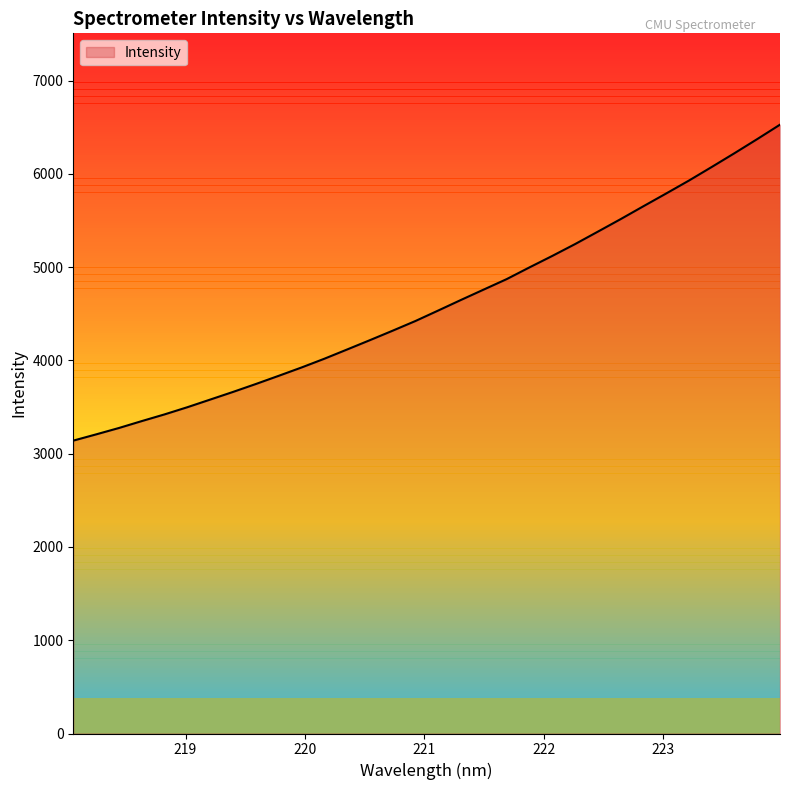

What is the minimum value shown in the chart?

3140.4